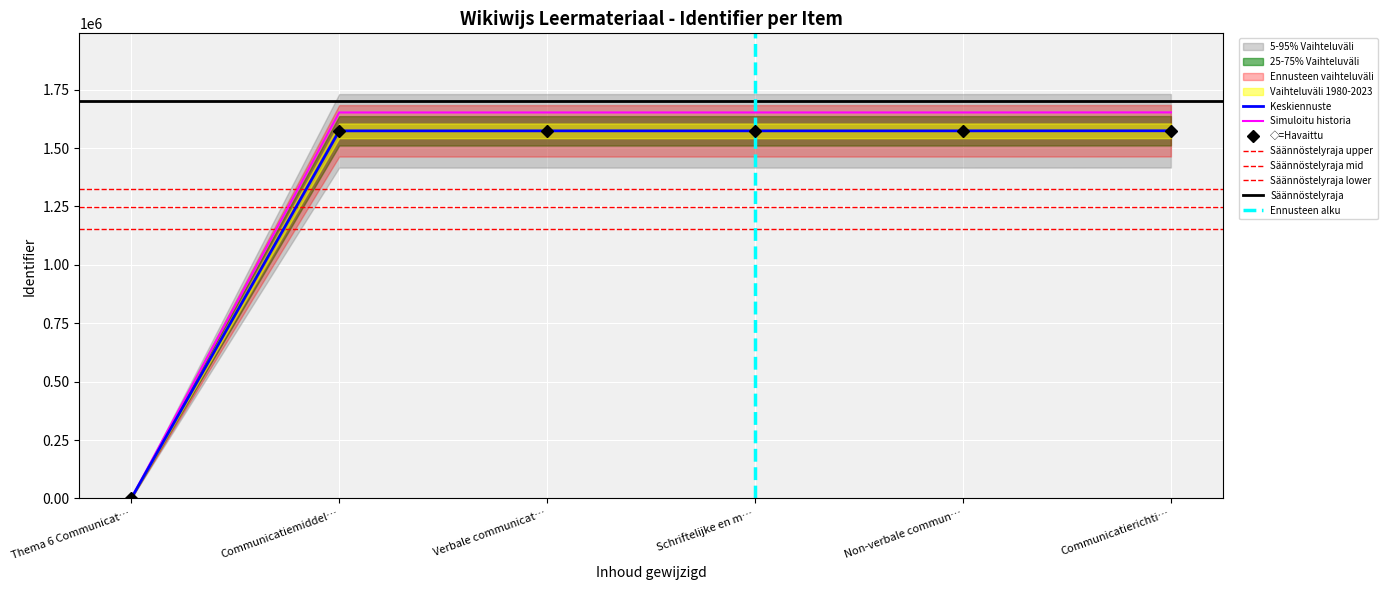

What is the difference between the values at Schriftelijke en m… and Communicatiemiddel…?

21